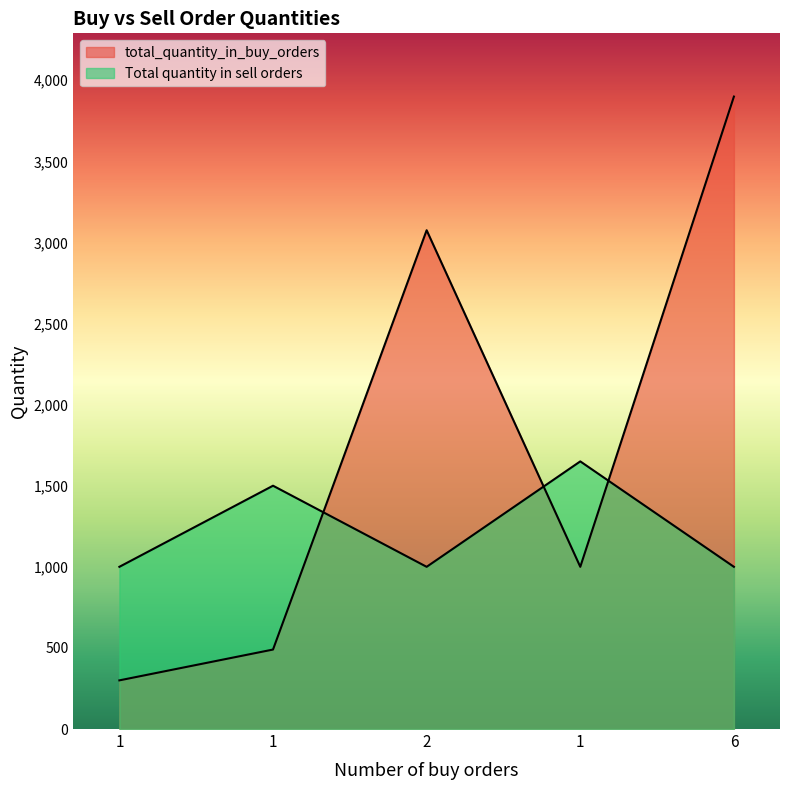

What is the maximum value shown in the chart?

3899